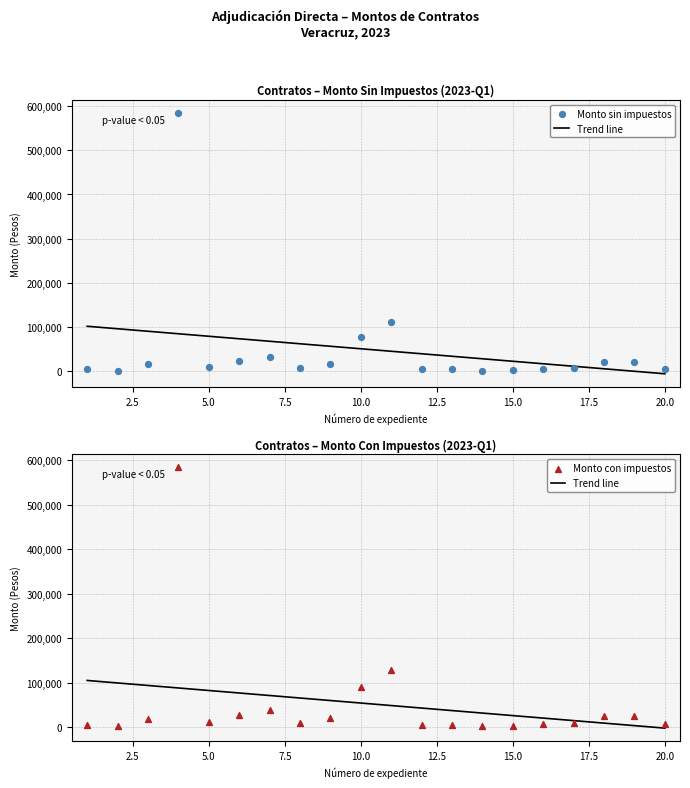

What is the total value across all series at 18?

46551.7